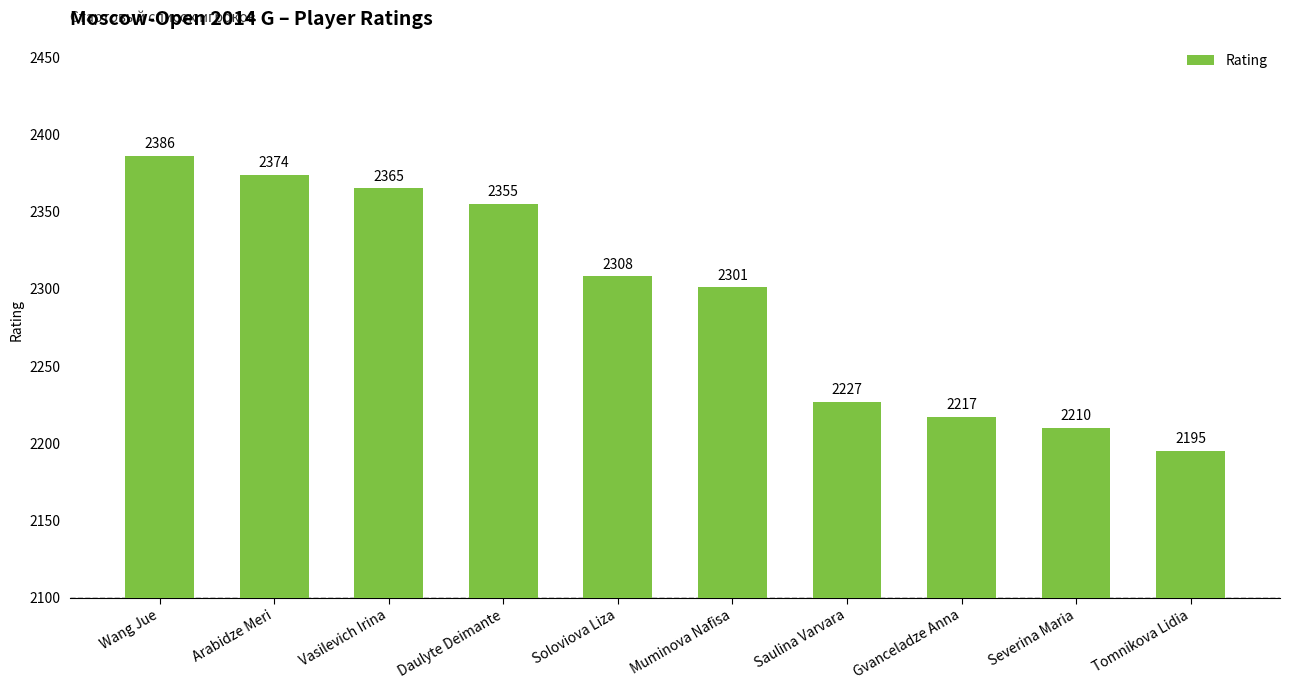

What is the value of the 6th bar from the left?

2301